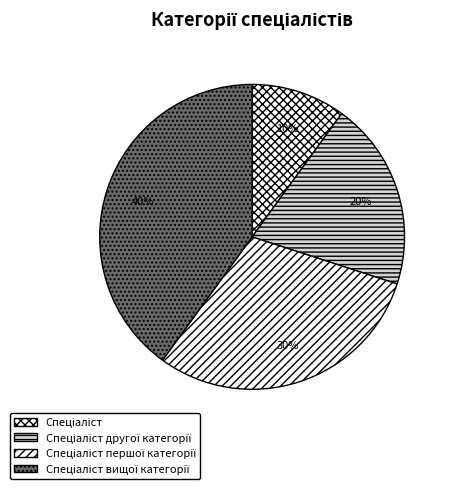

How many segments does this pie chart have?

4